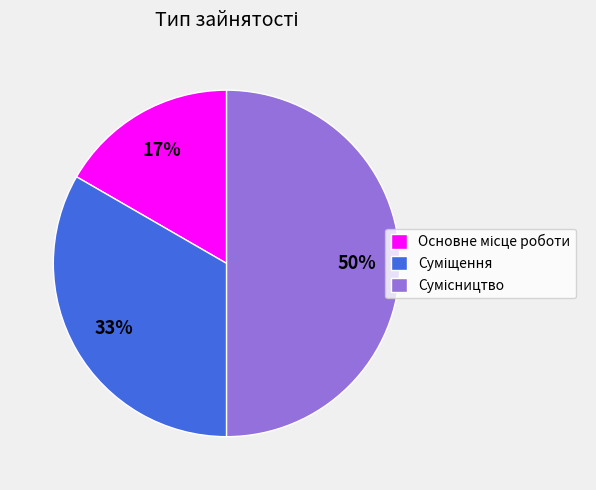

To the nearest percent, what is the average slice percentage?

33%